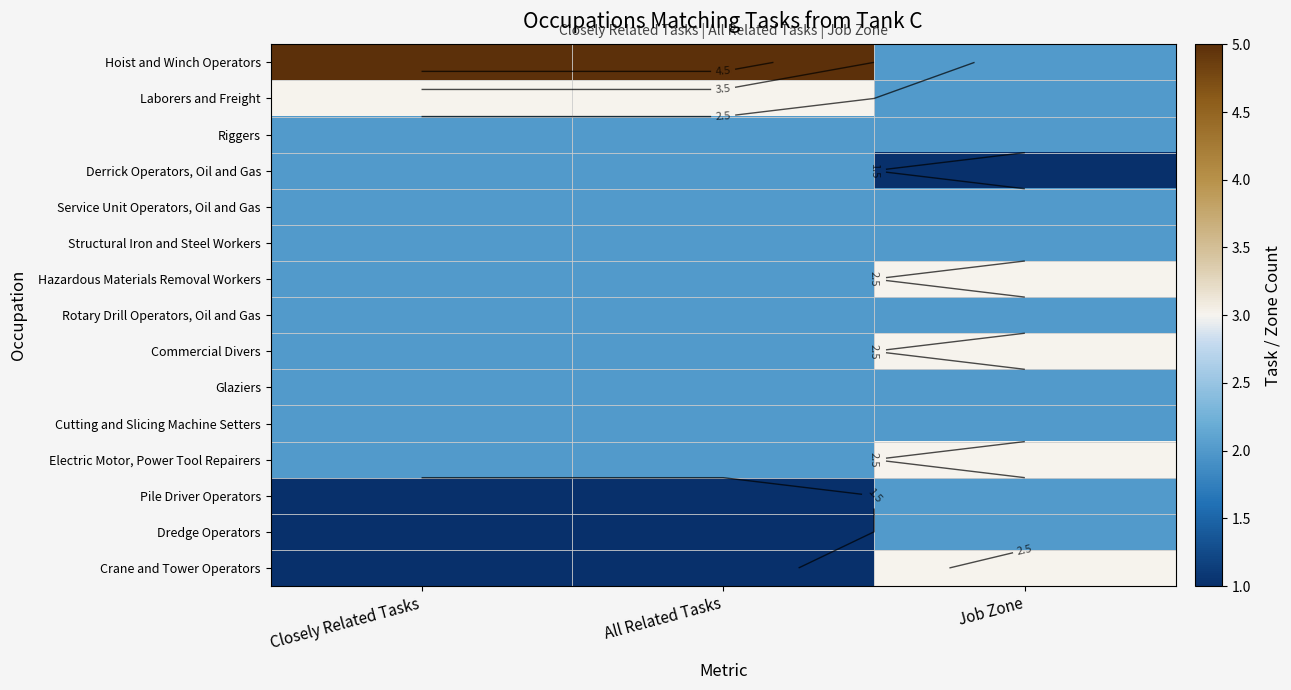

True or false: Glaziers has a value of 2 at Closely Related Tasks.

True